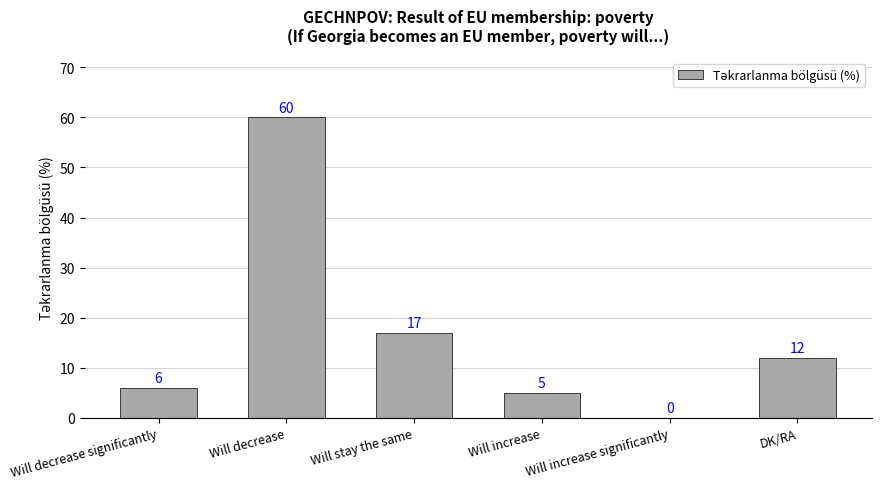

The chart shows a value of 6 at Will decrease significantly. True or false?

True